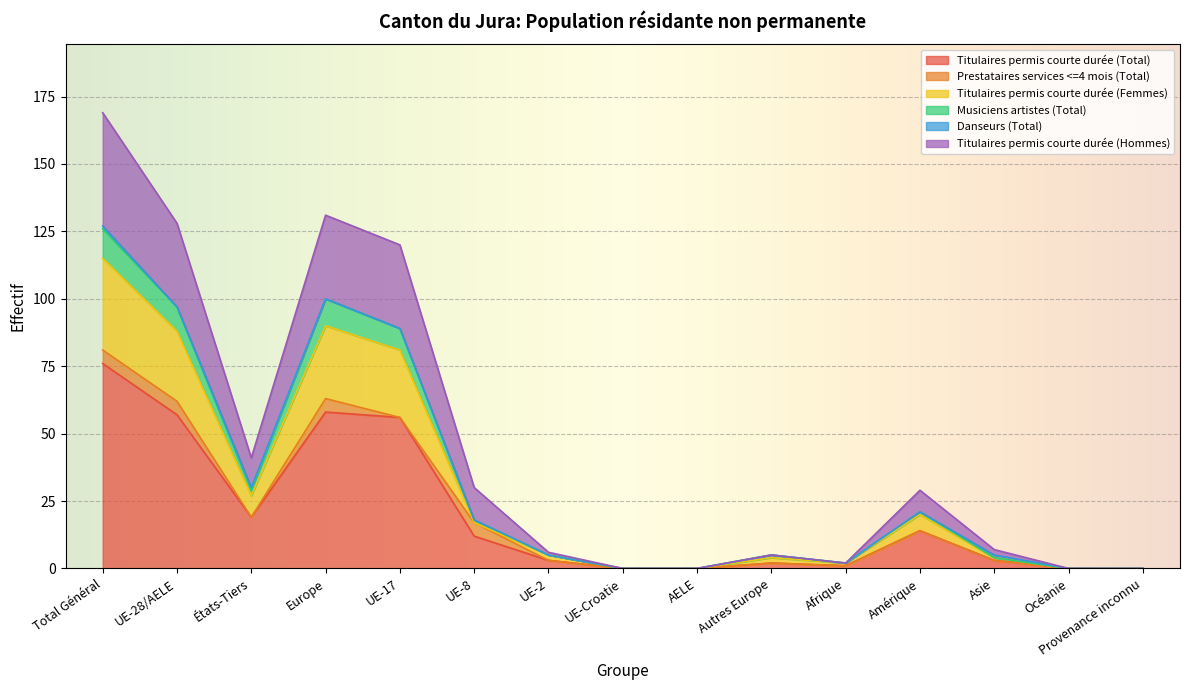

Between UE-2 and Autres Europe, which series saw the biggest shift?

Titulaires permis courte durée (Total)